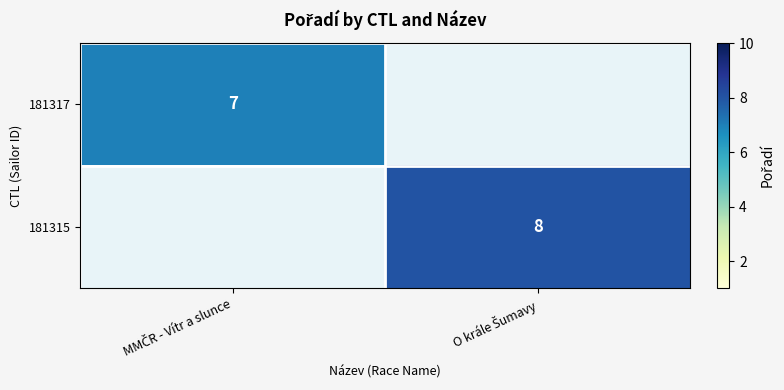

Which category has the highest value in the 181317 series?

MMČR - Vítr a slunce